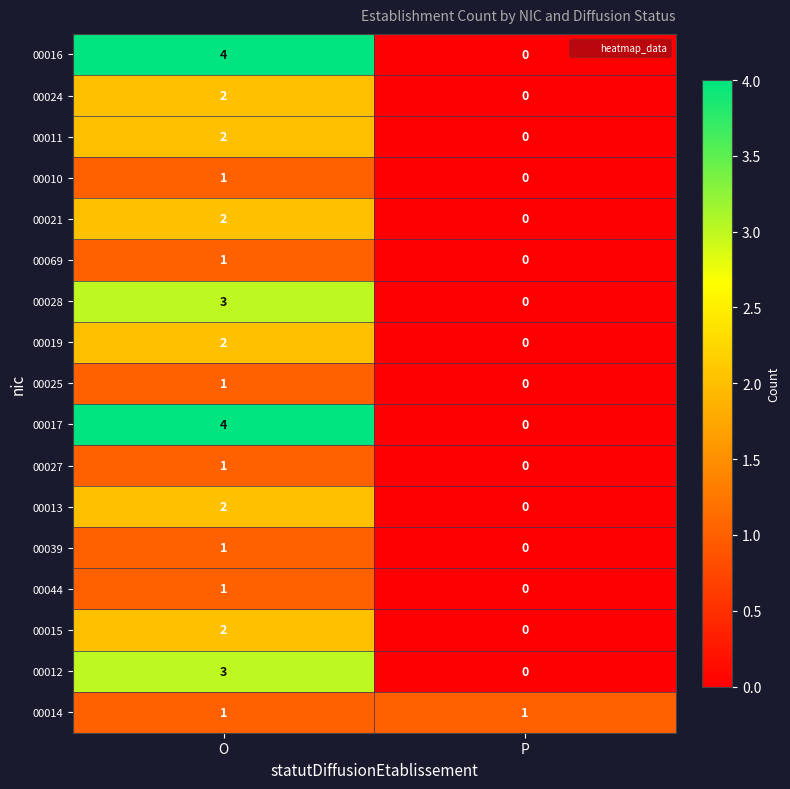

The 00012 series shows -2 at P. True or false?

False